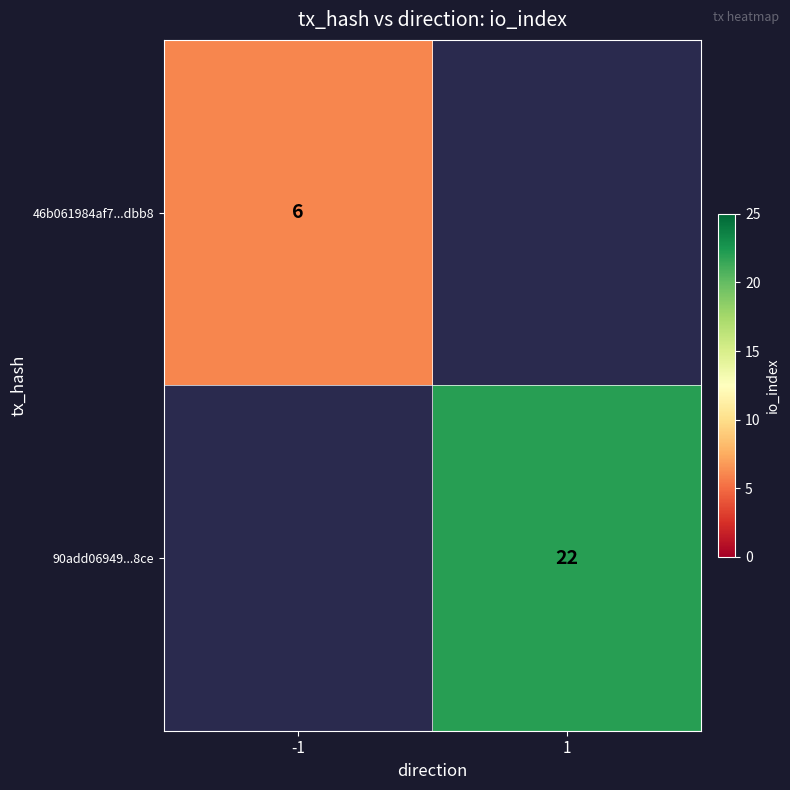

The 46b061984af7...dbb8 series shows 8 at -1. True or false?

False